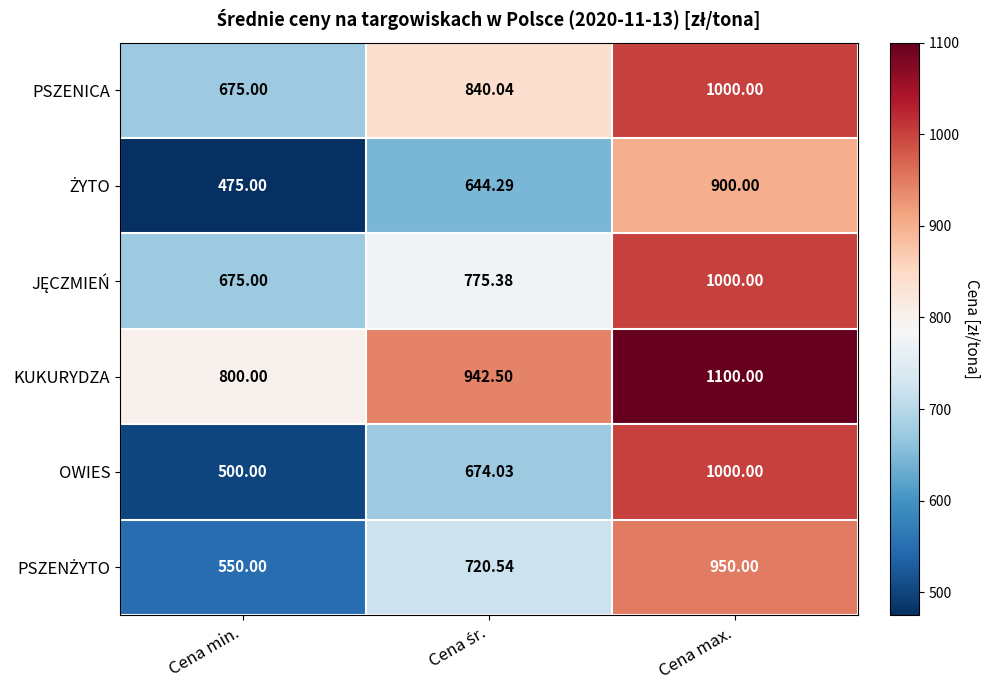

Which series has the largest total across all categories?

KUKURYDZA